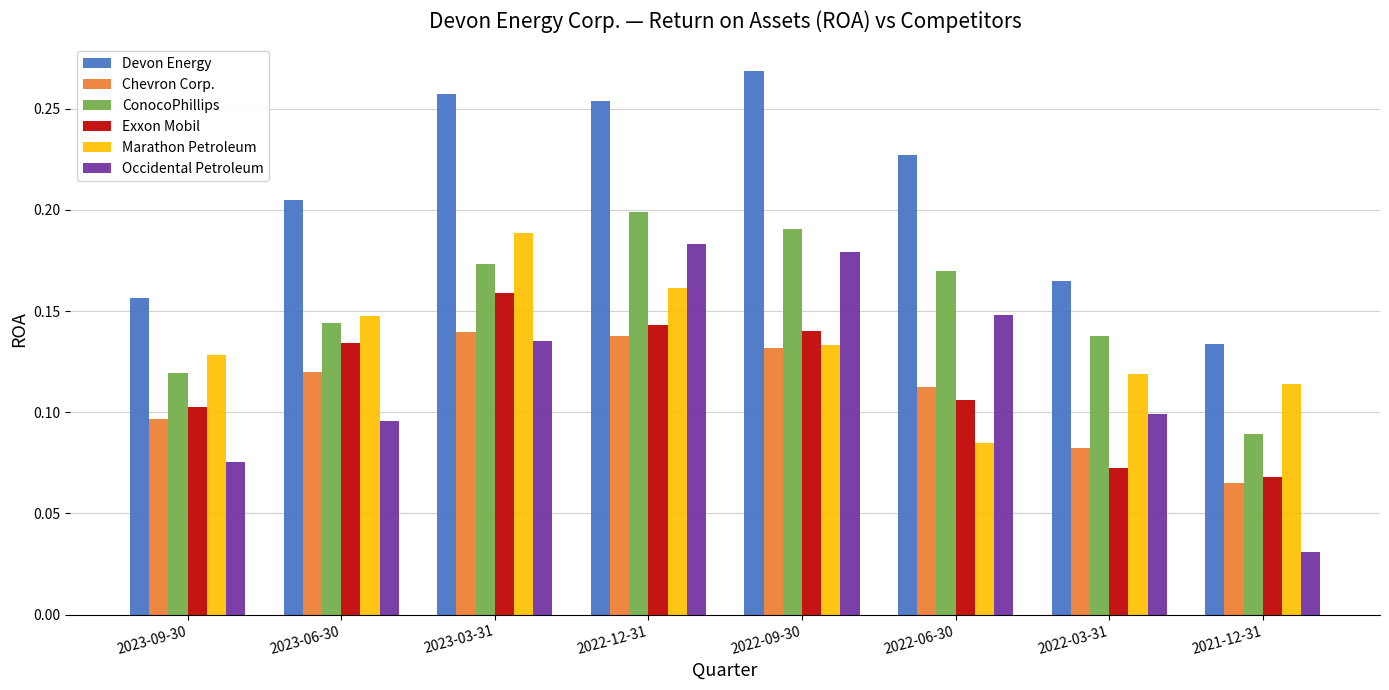

What is the label of the 7th bar from the right?

2023-06-30